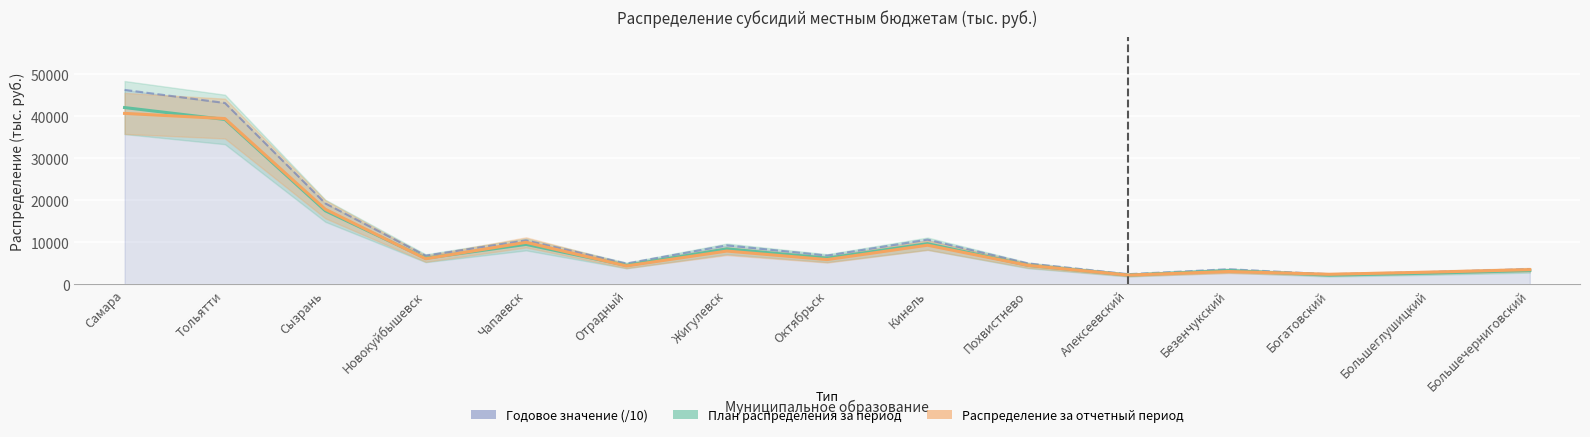

Which series has the largest total across all categories?

Годовое значение (/10)